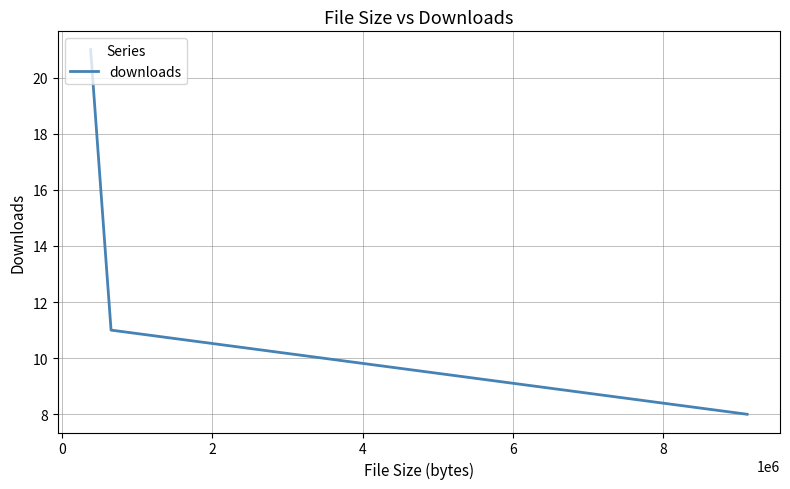

How many lines are shown in the chart?

1